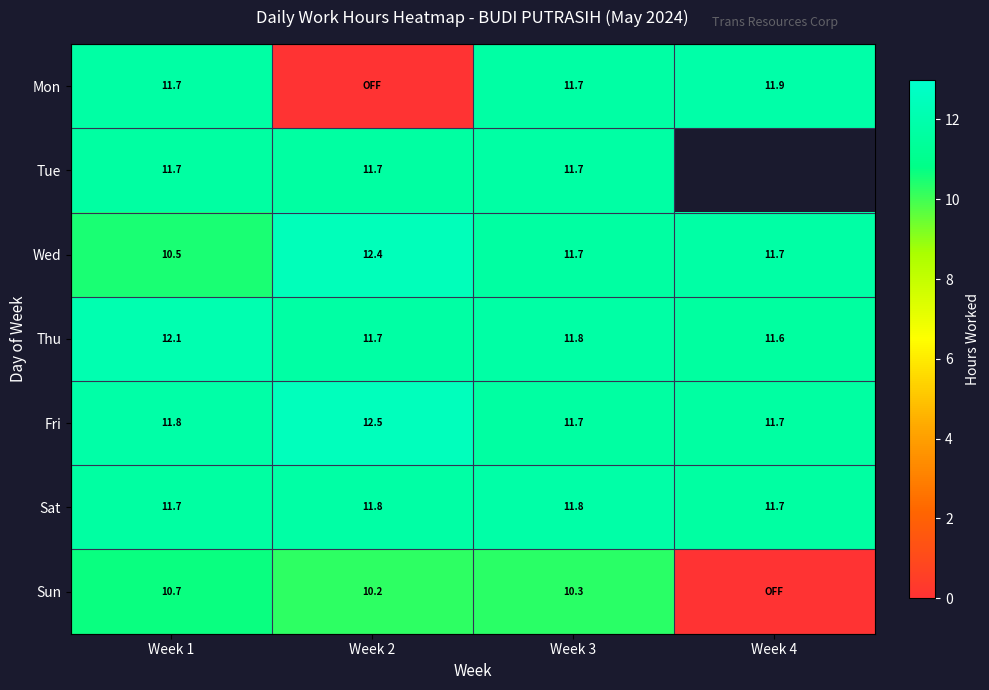

How many data points in Tue are above 11?

3